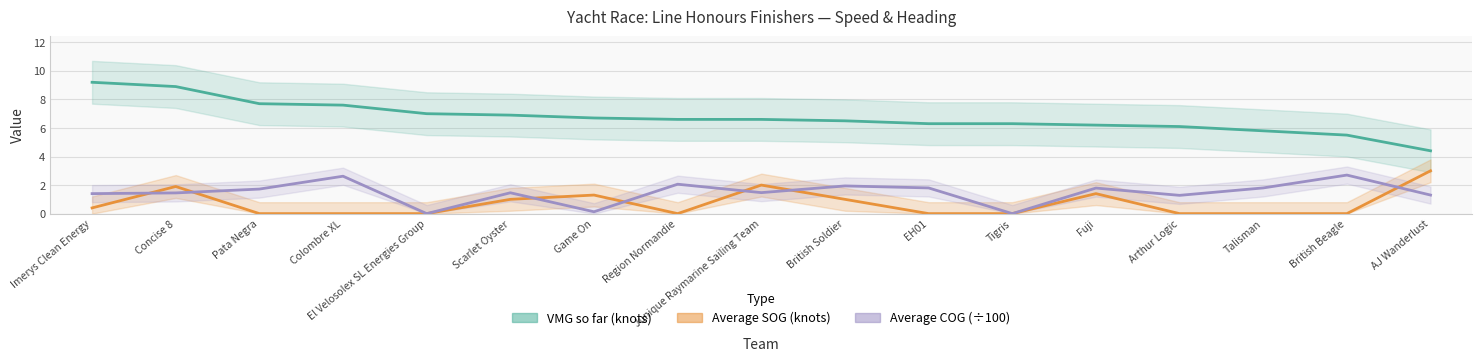

The Average SOG (knots) series shows 1.0 at Region Normandie. True or false?

False